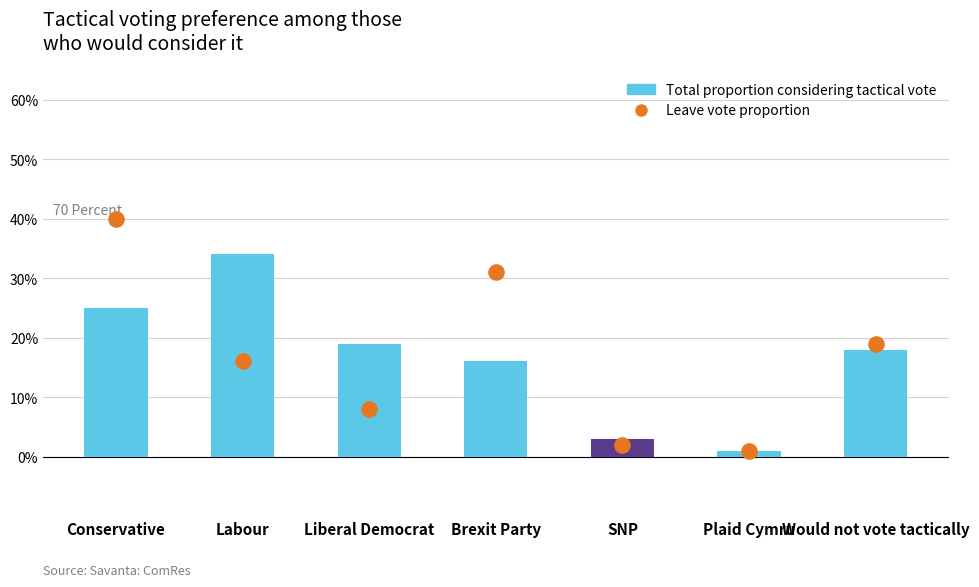

Which series has the widest spread of Y values?

Leave vote proportion